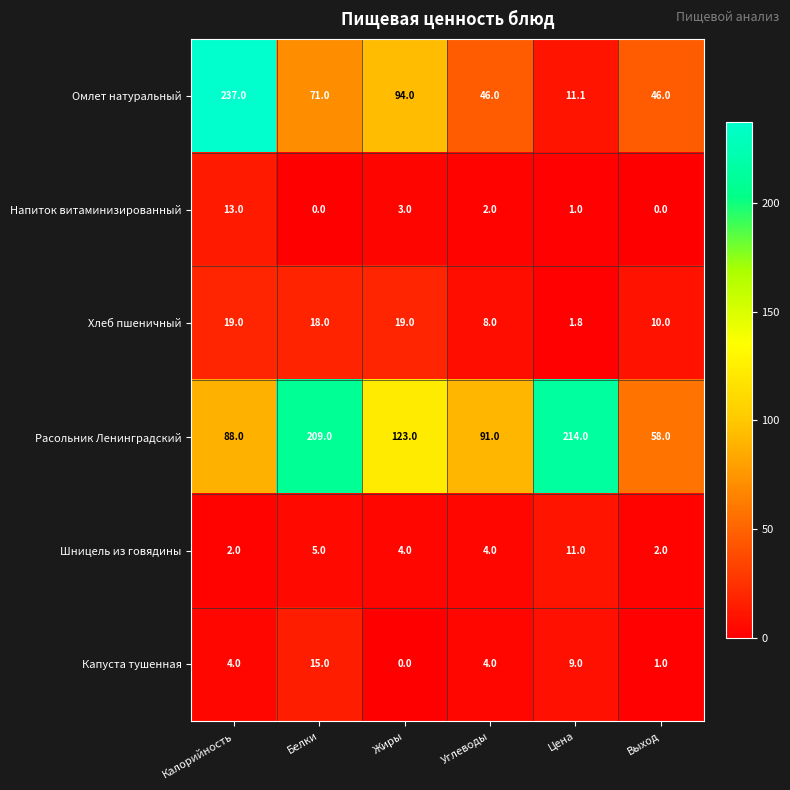

List the series in order of their peak value, lowest first.

Шницель из говядины, Напиток витаминизированный, Капуста тушенная, Хлеб пшеничный, Расольник Ленинградский, Омлет натуральный